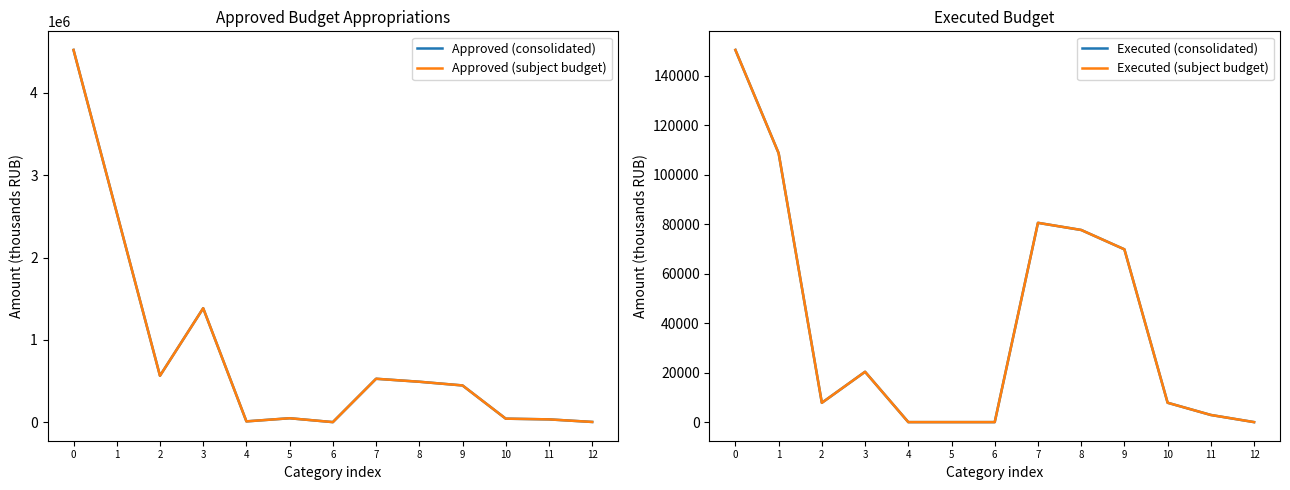

Is it true that Executed (consolidated) equals 68870.9 at 1?

False